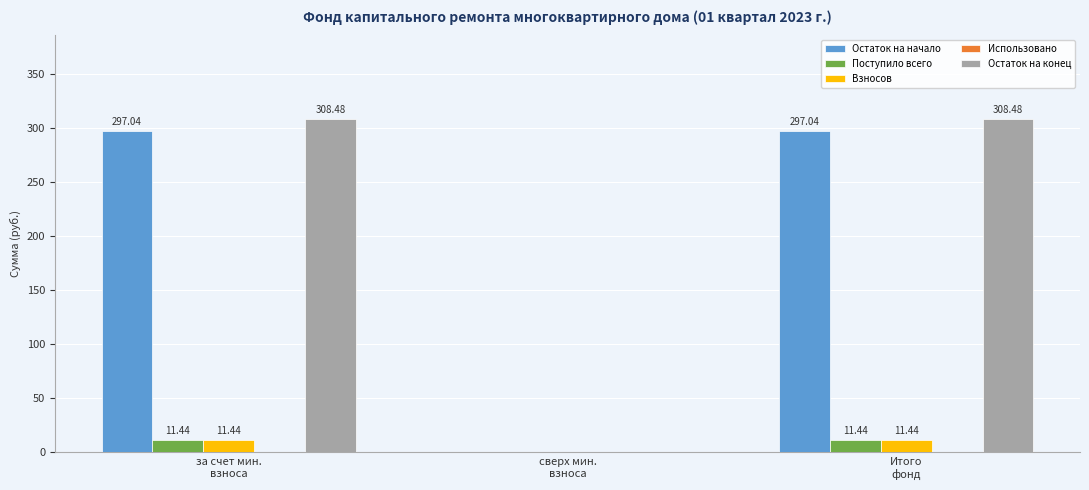

What is the sum of all Взносов values?

22.9